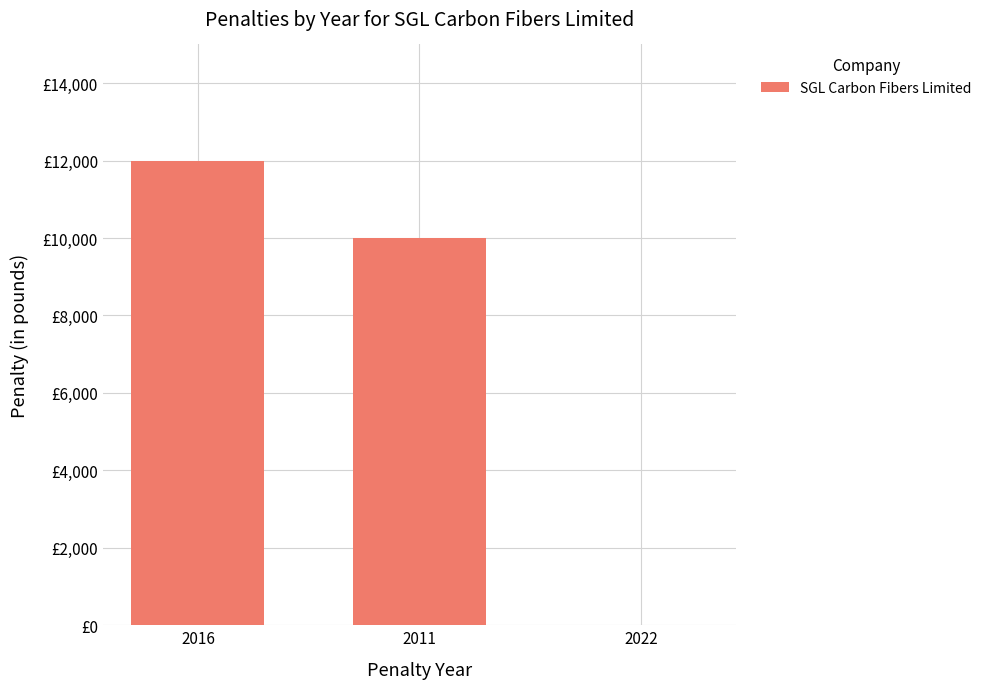

Where is the data nearest to the value 6000?

2011